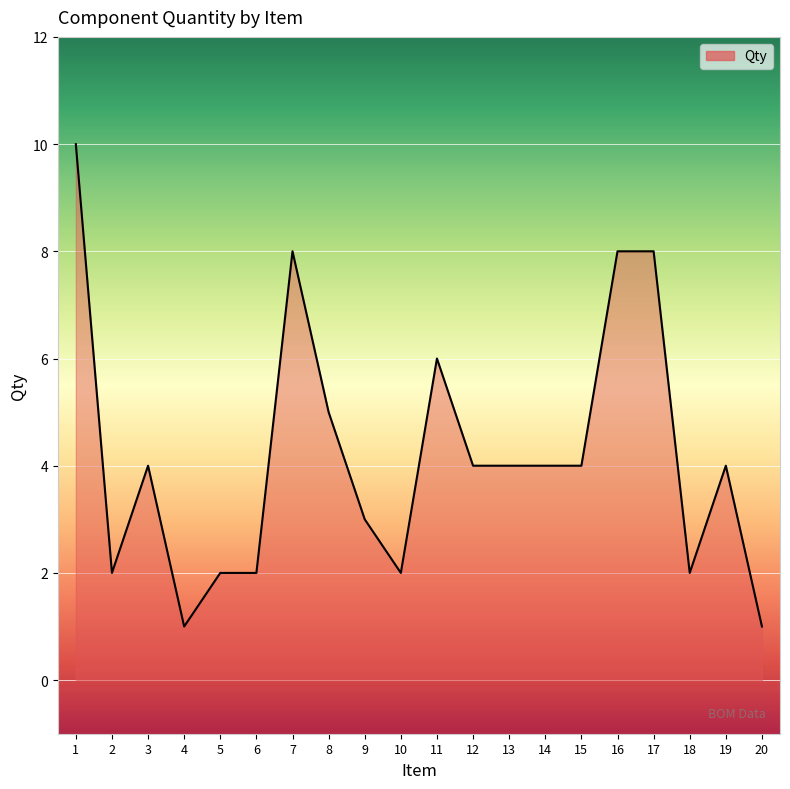

True or false: the data shows 4 at 1.

False